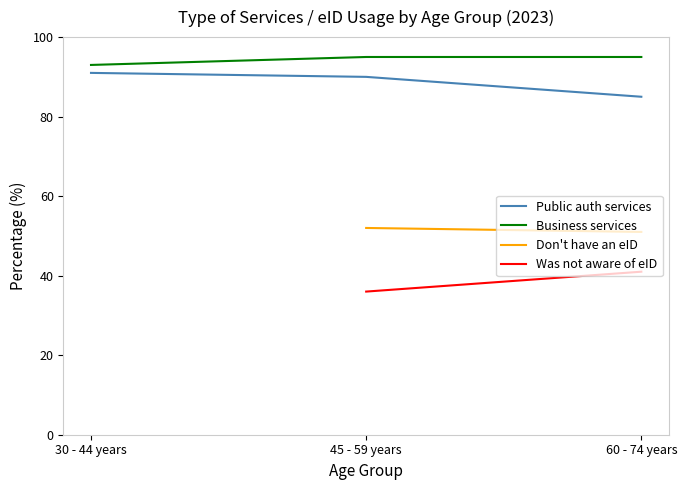

Which has a higher value, 60 - 74 years or 45 - 59 years?

45 - 59 years